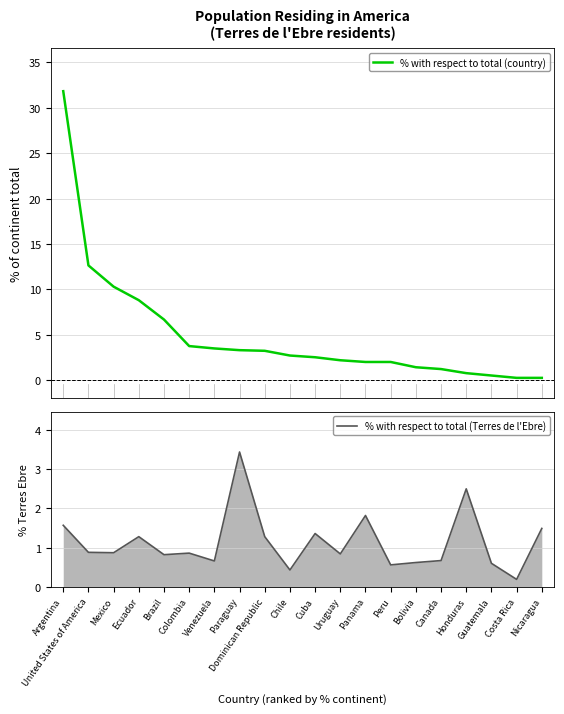

Reading left to right, what are all the values shown in this chart?

% with respect to total (country): Argentina=31.8	United States of America=12.6	Mexico=10.3	Ecuador=8.8	Brazil=6.7	Colombia=3.8	Venezuela=3.5	Paraguay=3.3	Dominican Republic=3.2	Chile=2.7	Cuba=2.5	Uruguay=2.2	Panama=2.0	Peru=2.0	Bolivia=1.4	Canada=1.2	Honduras=0.8	Guatemala=0.5	Costa Rica=0.3	Nicaragua=0.3
% with respect to total (Terres de l'Ebre): Argentina=1.6	United States of America=0.9	Mexico=0.9	Ecuador=1.3	Brazil=0.8	Colombia=0.9	Venezuela=0.7	Paraguay=3.4	Dominican Republic=1.3	Chile=0.4	Cuba=1.4	Uruguay=0.8	Panama=1.8	Peru=0.6	Bolivia=0.6	Canada=0.7	Honduras=2.5	Guatemala=0.6	Costa Rica=0.2	Nicaragua=1.5